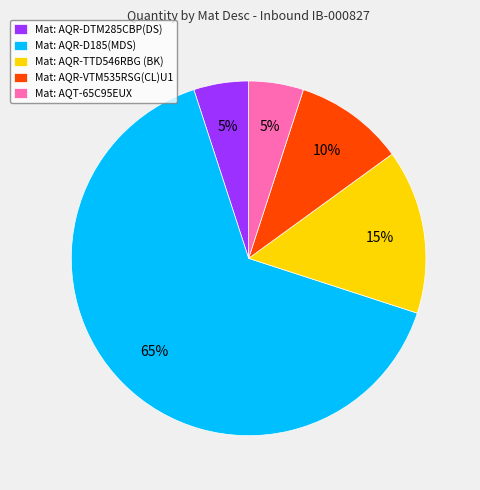

To the nearest percent, what is the average slice percentage?

20%